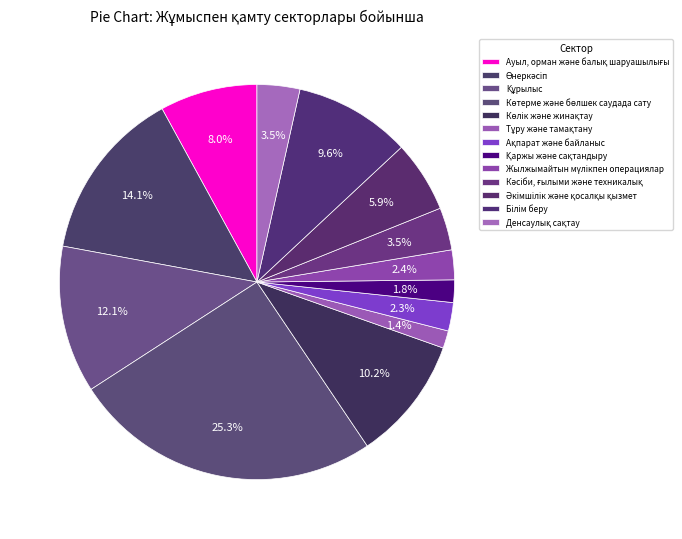

Does Кәсіби, ғылыми және техникалық represent more than half of the total?

No